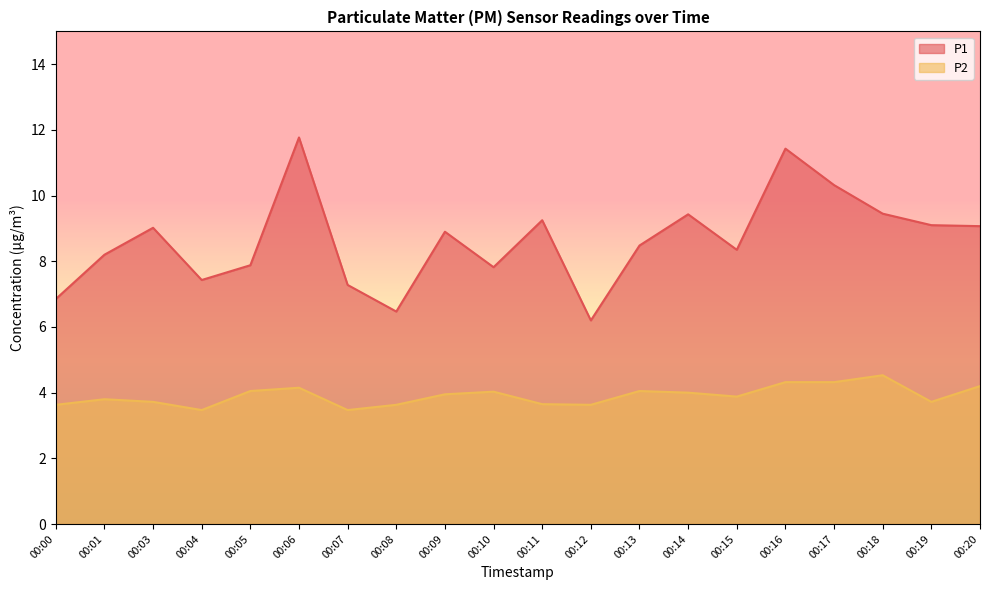

At which category is the sum across all series the highest?

00:06